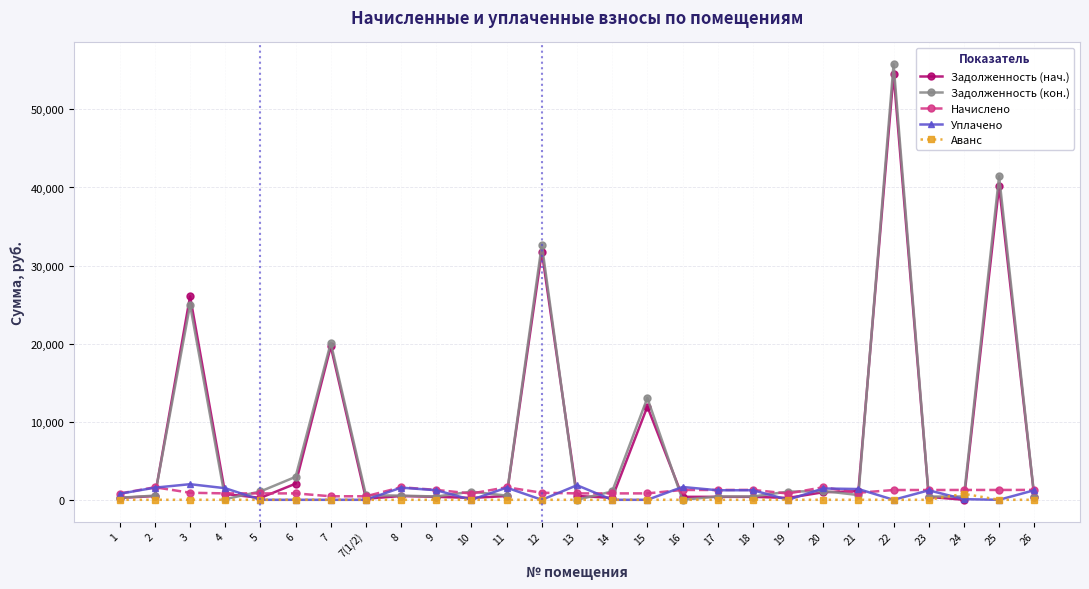

The value of Уплачено at 2 is 1555.5. True or false?

True